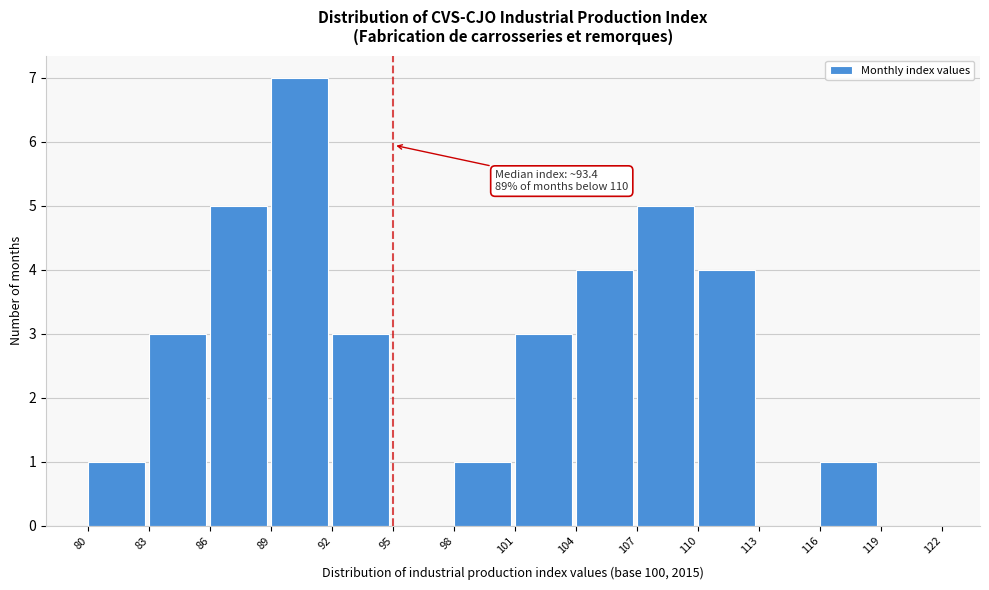

Which range on the x-axis has the tallest bar?

89 to 92